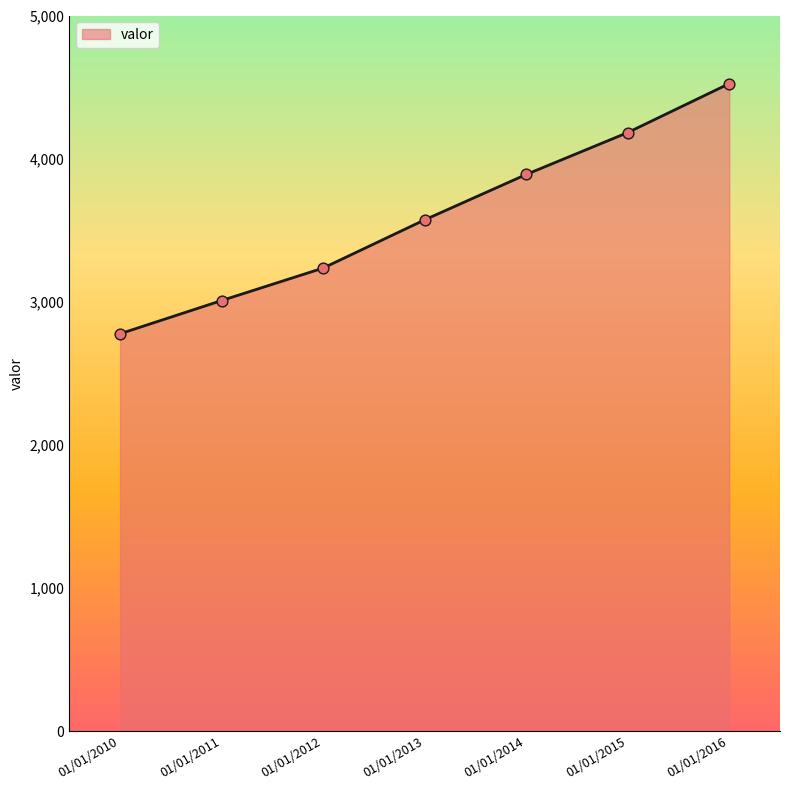

What is the ratio of the value at 01/01/2014 to the value at 01/01/2012?

1.2